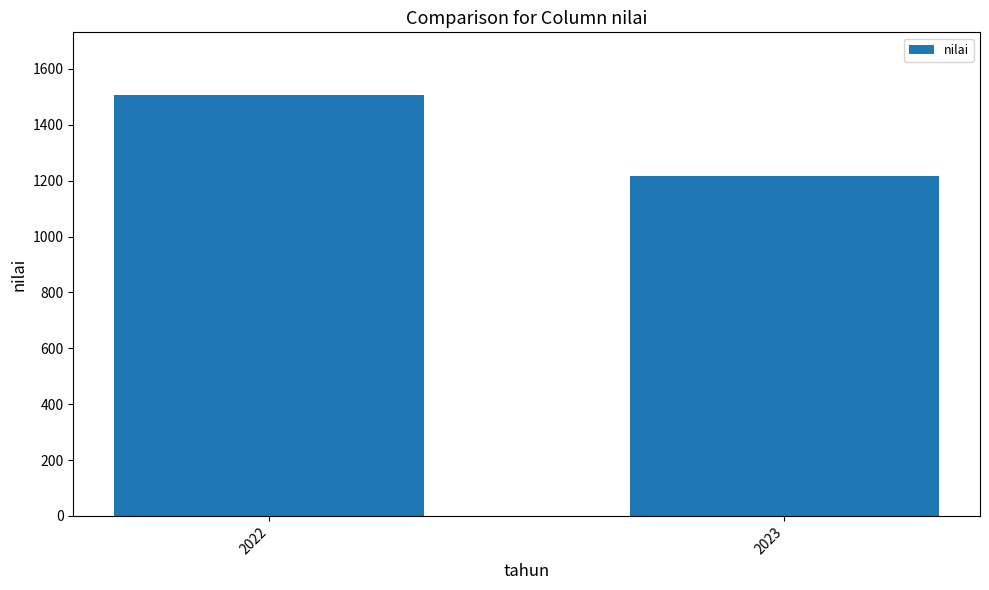

Is it true that the value at 2022 is 1505.2?

True